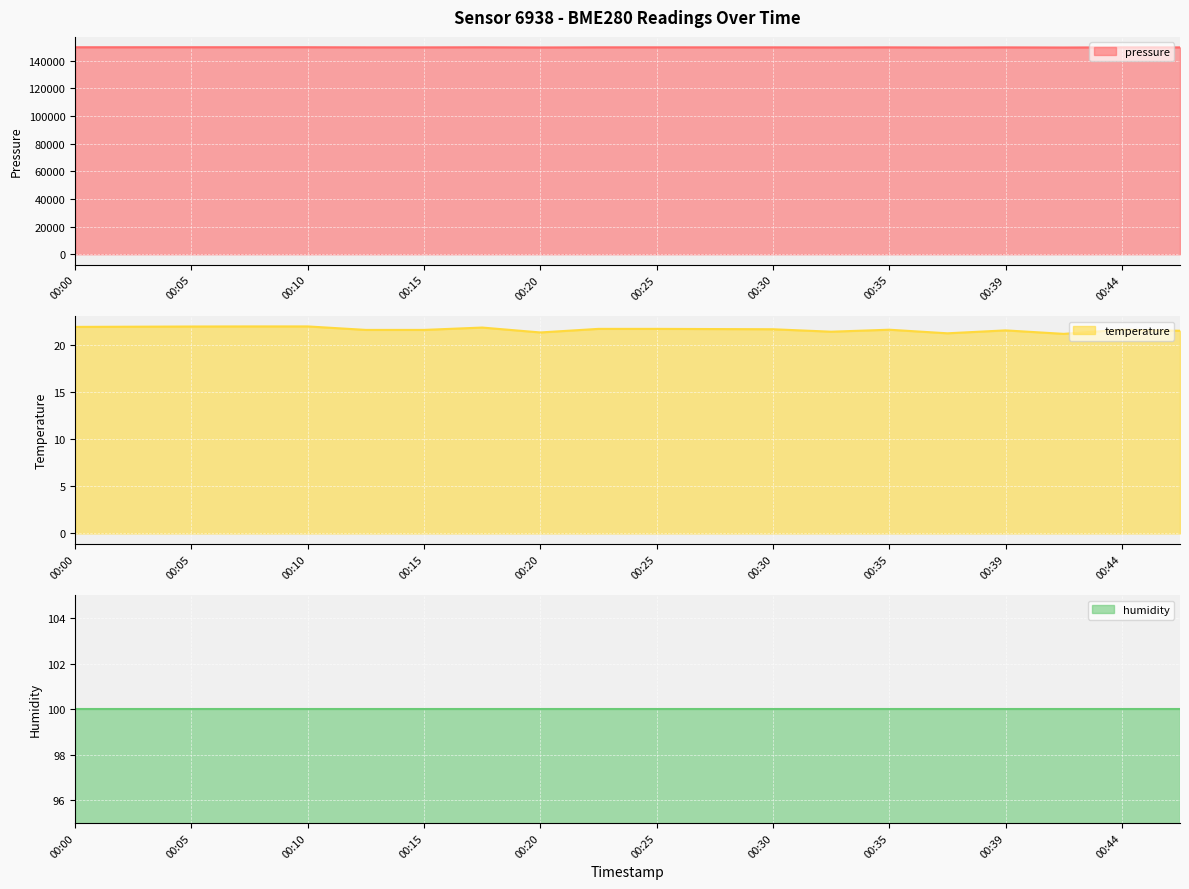

At which label does temperature reach its minimum?

00:42